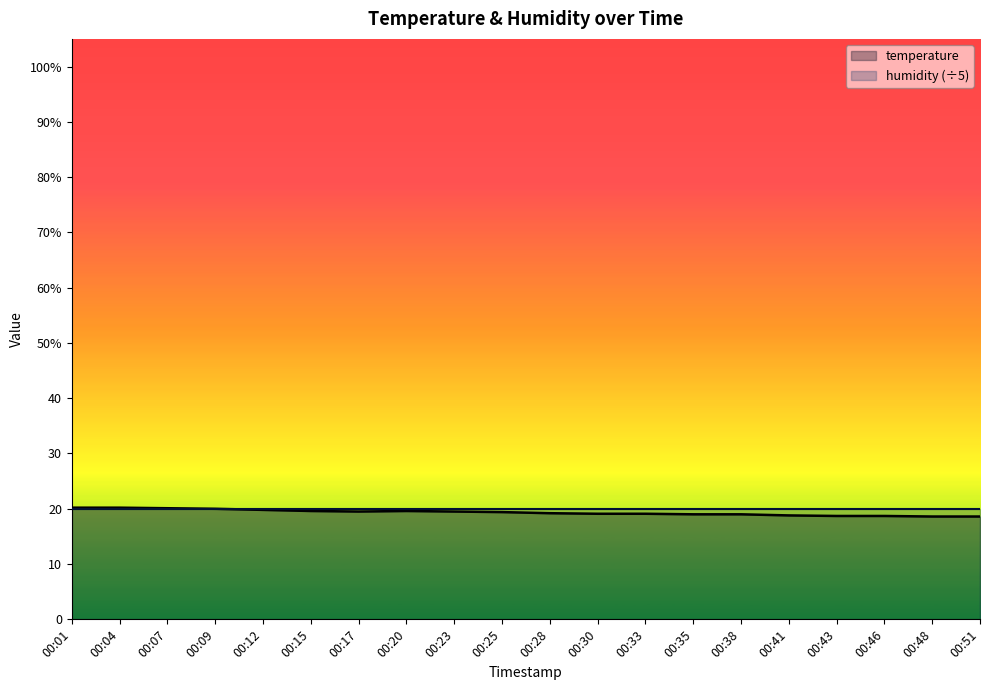

Between 00:23 and 00:41, which is larger?

00:23